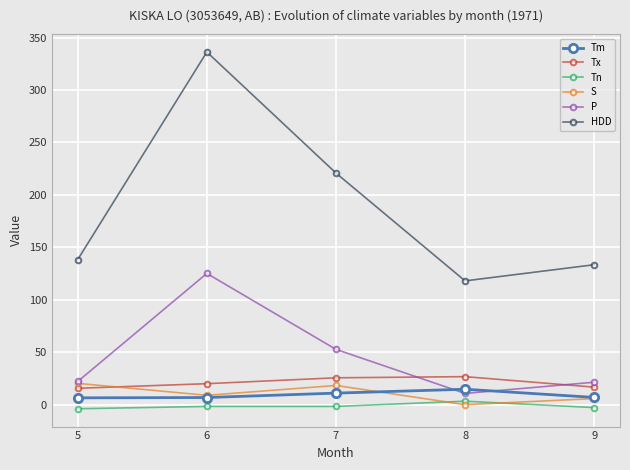

What is the value of the Tm point at the 4th from the left?

14.7